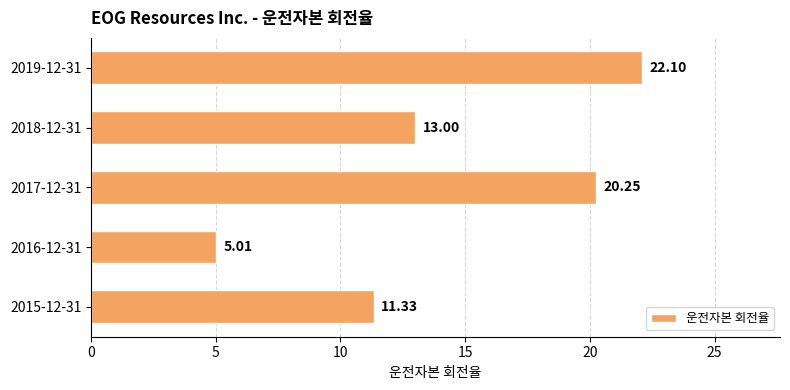

What is the difference between the maximum and minimum values?

17.1